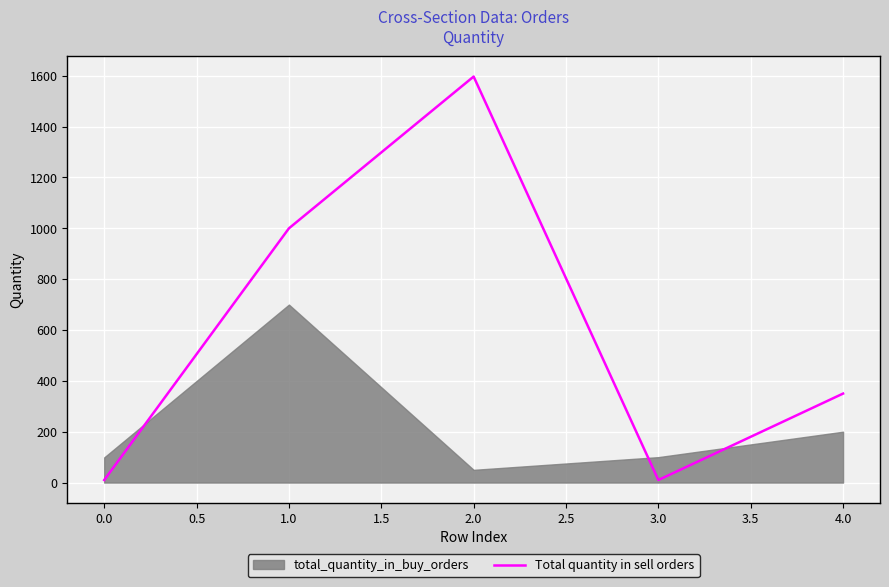

Reading left to right, extract all data points from this chart.

10	1000	1597	10	350